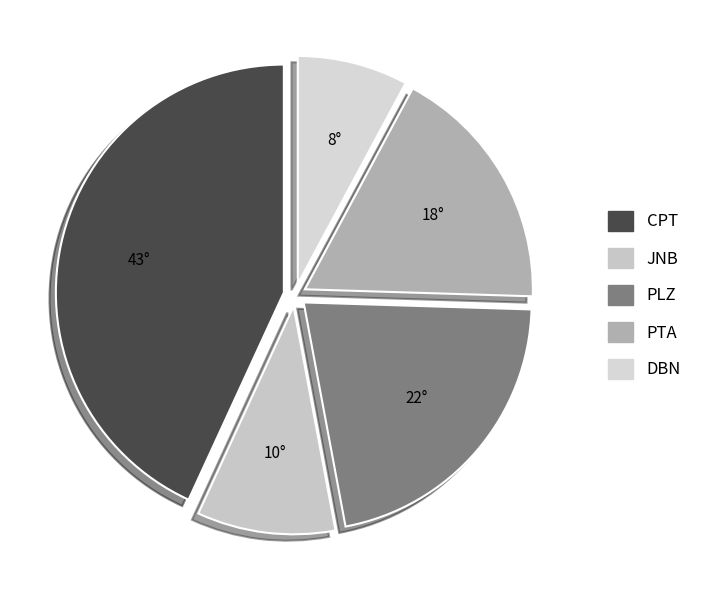

What percentage is the JNB slice, to the nearest percent?

10%